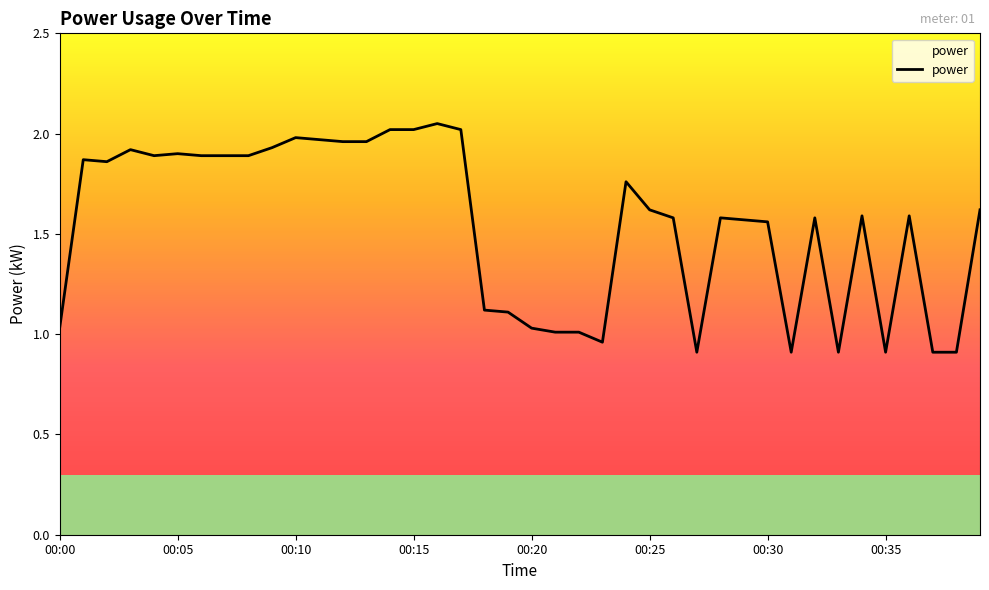

How many lines are shown in the chart?

1